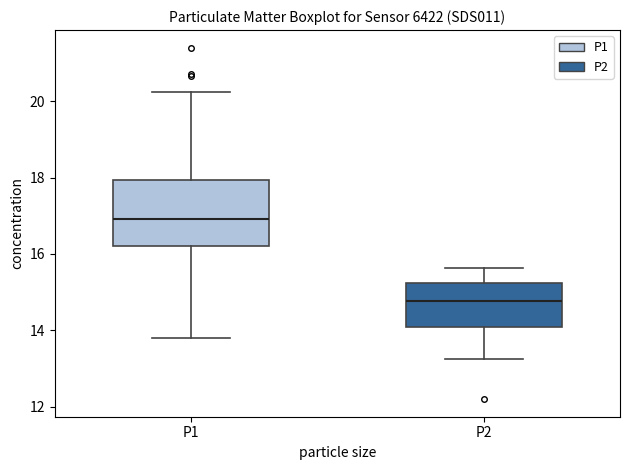

Which box has the highest median line?

P1